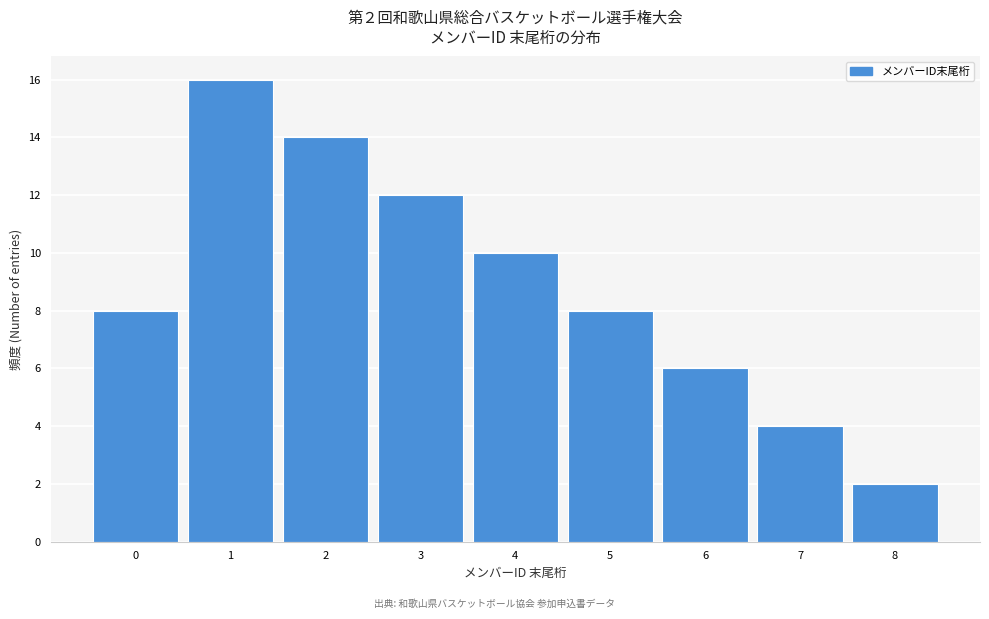

Reading right to left, list all the values displayed in this chart.

2	4	6	8	10	12	14	16	8